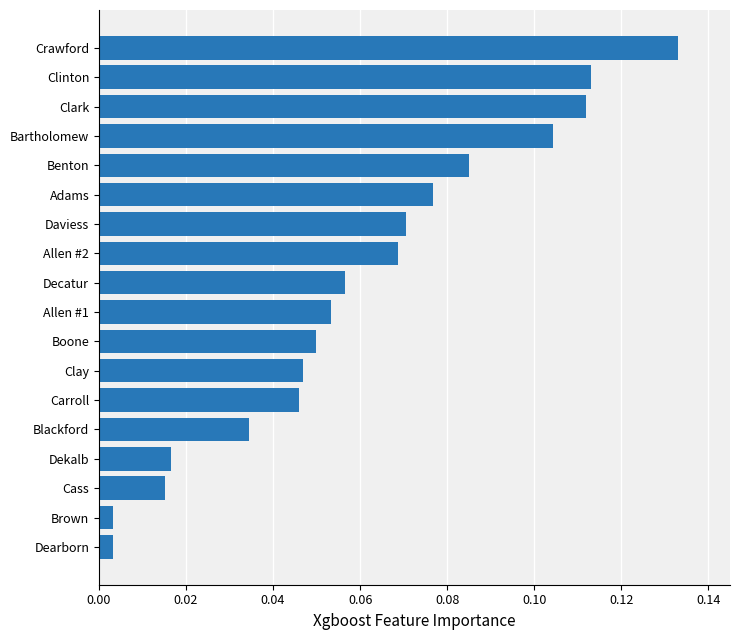

Are the bars horizontal?

Yes